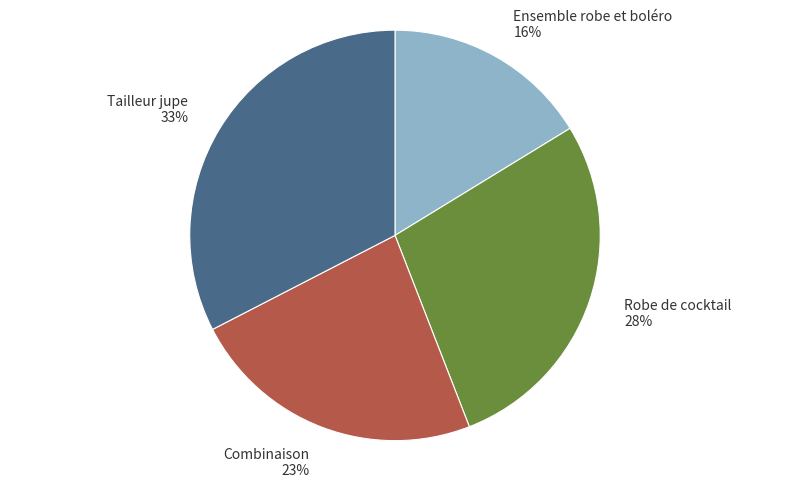

What is the smallest slice in the pie chart?

Ensemble robe et boléro